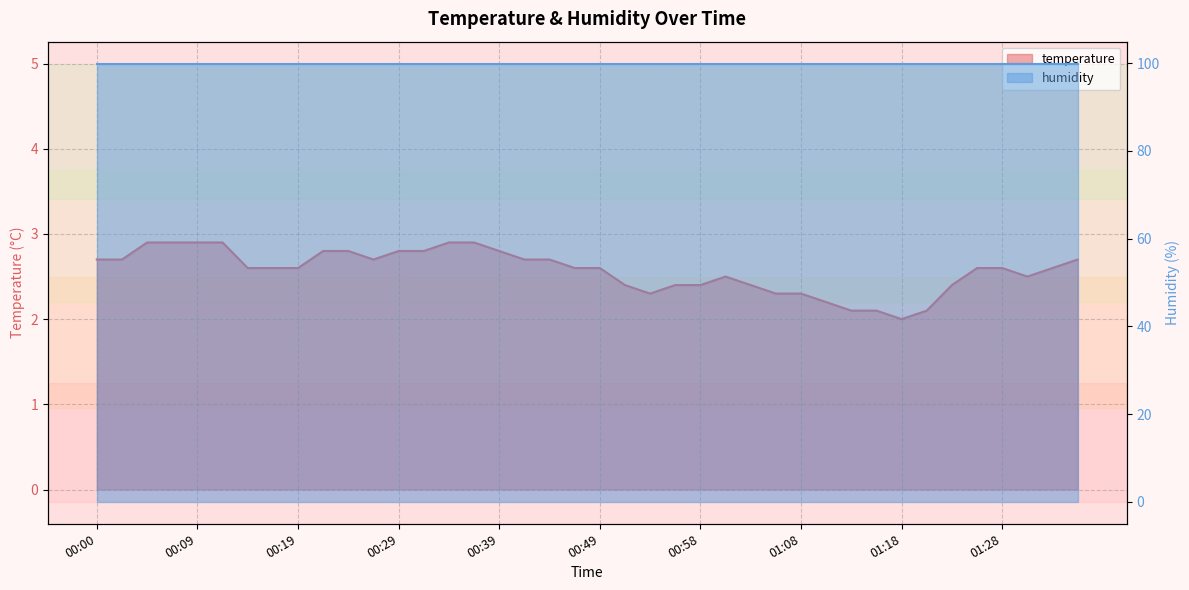

What is the average value?

2.6